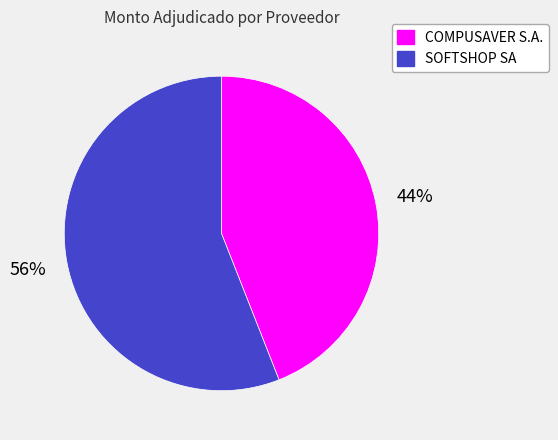

True or false: COMPUSAVER S.A. accounts for 44% of the total.

True